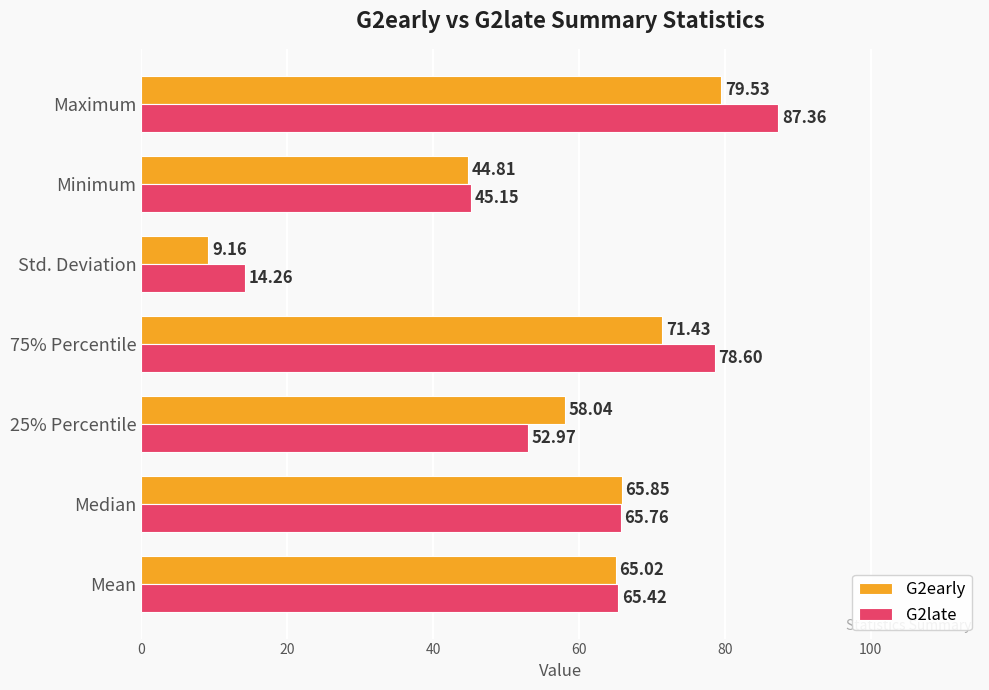

Rank the series by their average value, from highest to lowest.

G2late, G2early